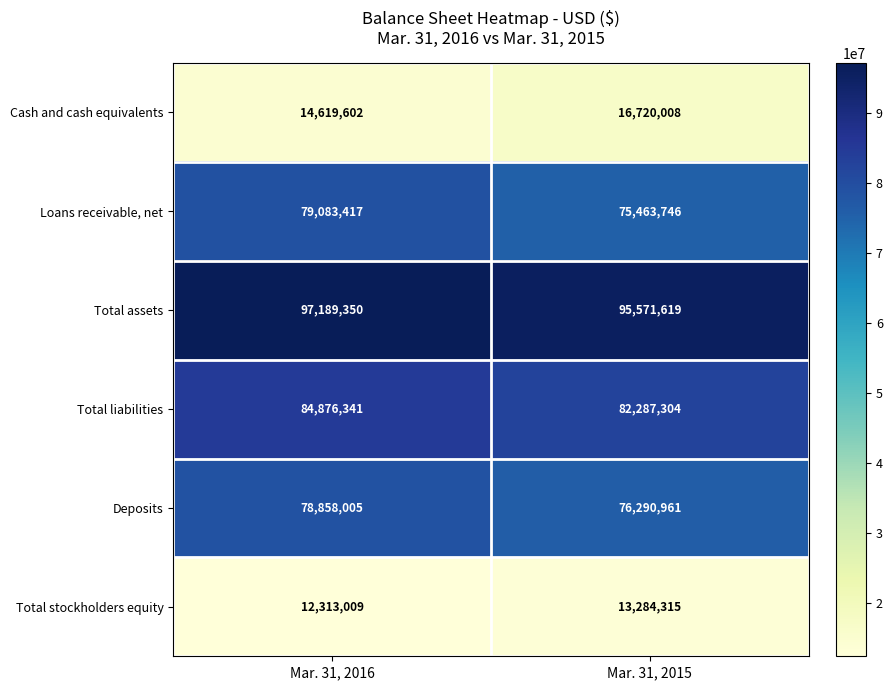

Between Mar. 31, 2016 and Mar. 31, 2015, which series saw the biggest shift?

Loans receivable, net